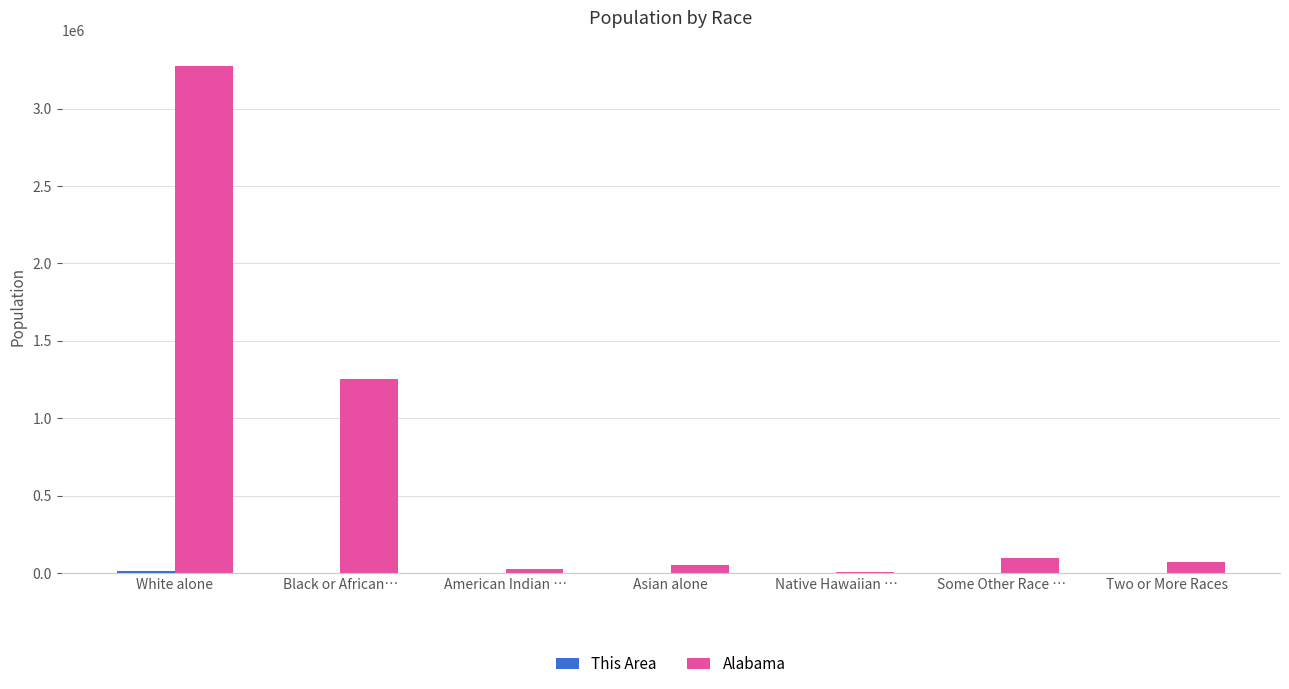

True or false: Alabama has a value of 96910 at Some Other Race ….

True